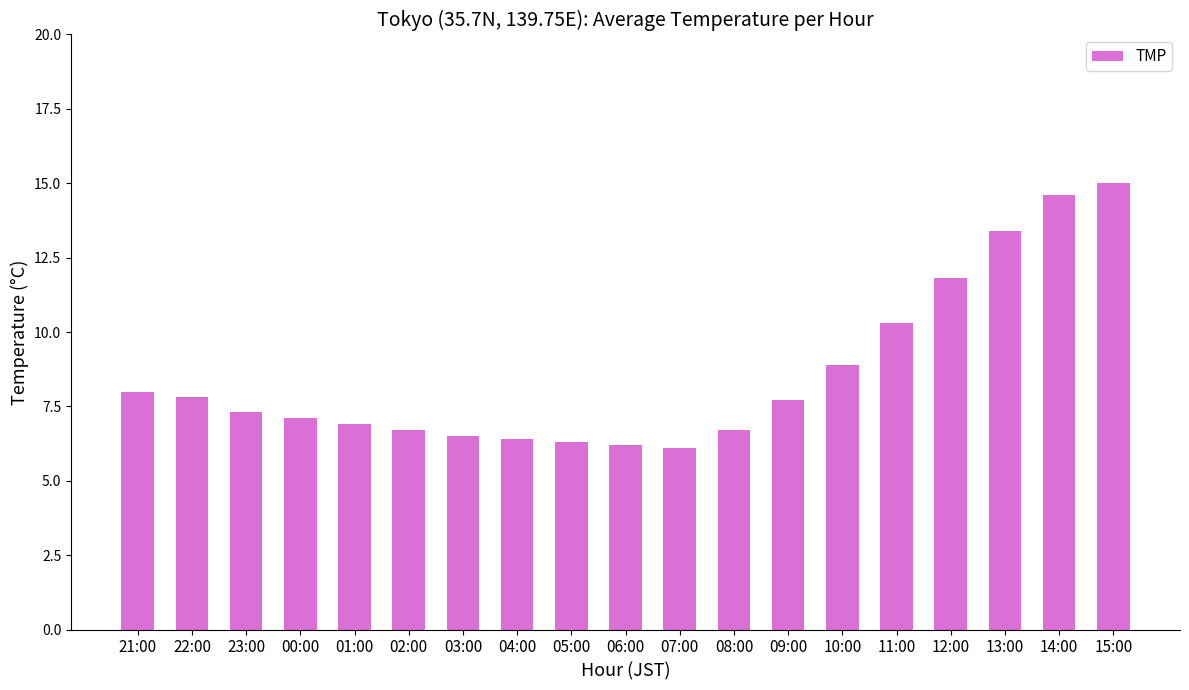

Is it true that the value at 12:00 is 11.8?

True